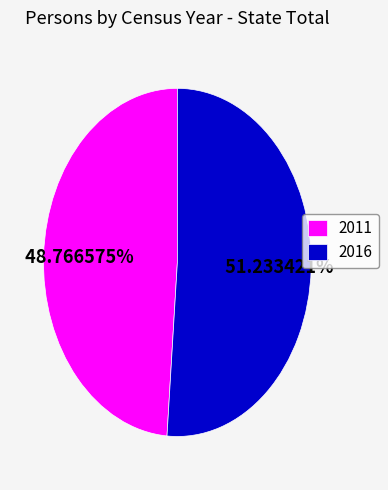

To the nearest percent, what is the difference between the 2016 and 2011 slice percentages?

2%